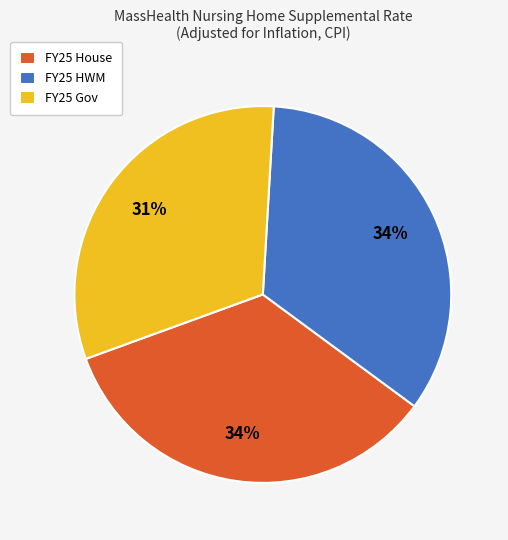

How many slices are in this pie chart?

3